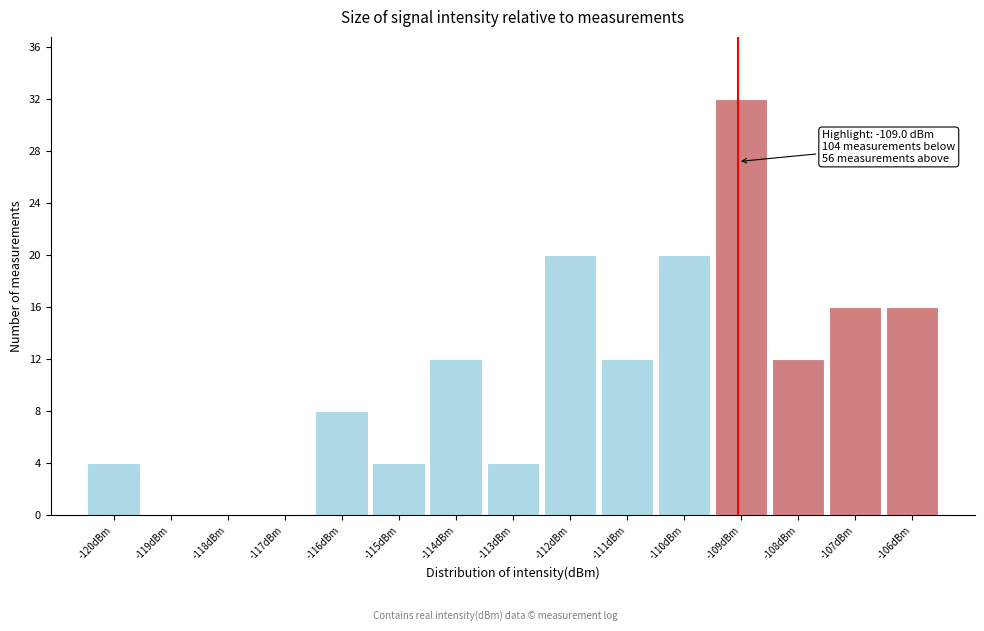

Over which range of the x-axis is the bar tallest?

-109.4 to -108.4